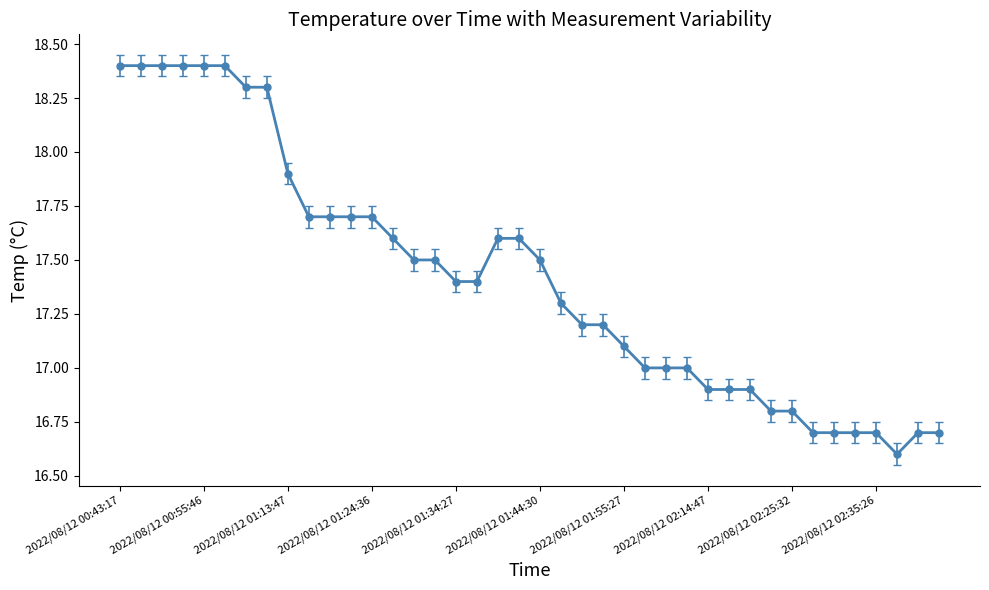

What is the value of the 32nd point from the left?

16.8